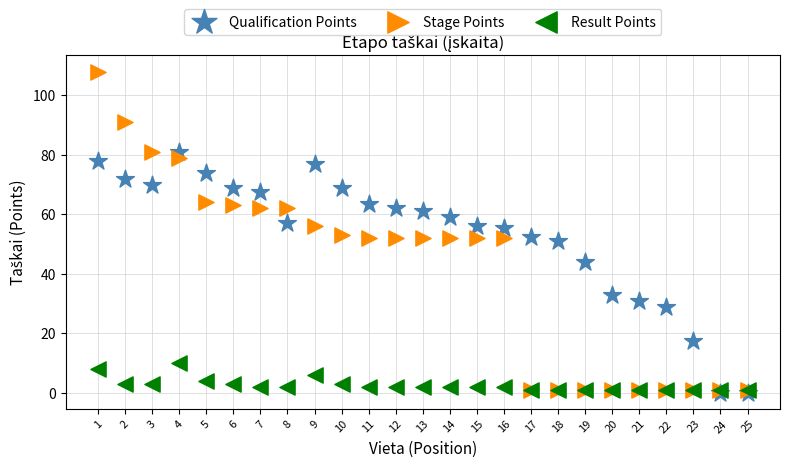

What are all the series names shown in the legend?

Qualification Points, Stage Points, Result Points